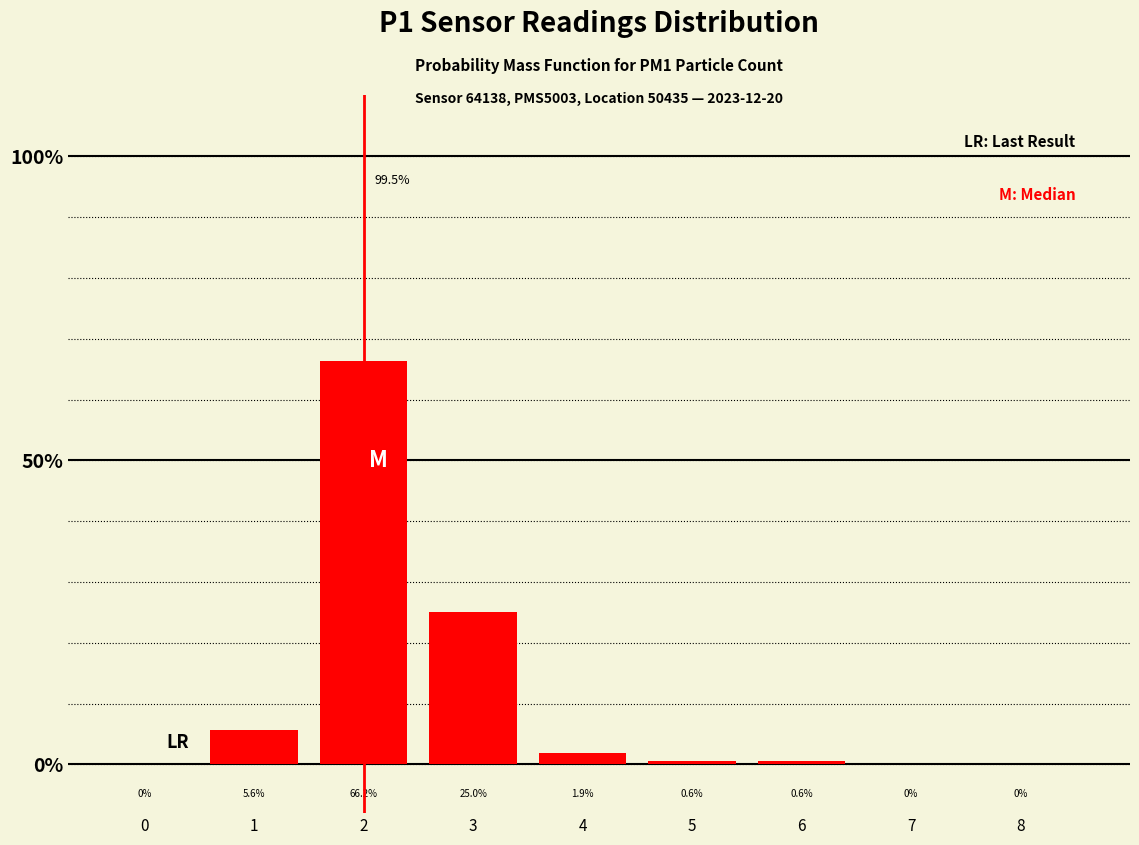

What is the change in value from 5 to 8?

-0.6